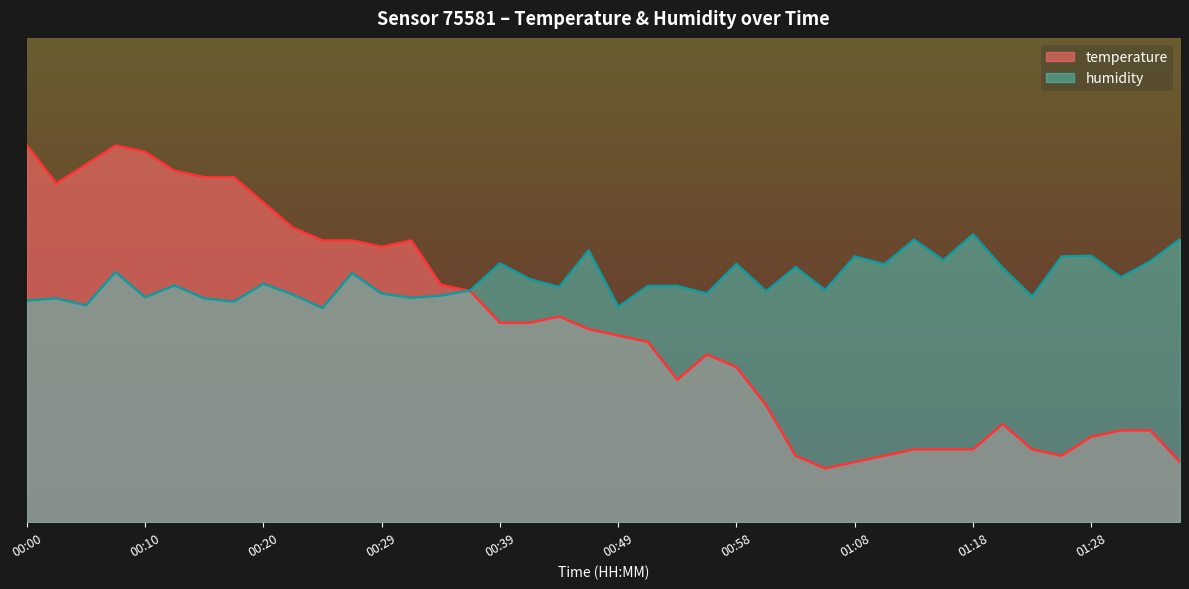

What value does the temperature series have at 00:07?

35.0